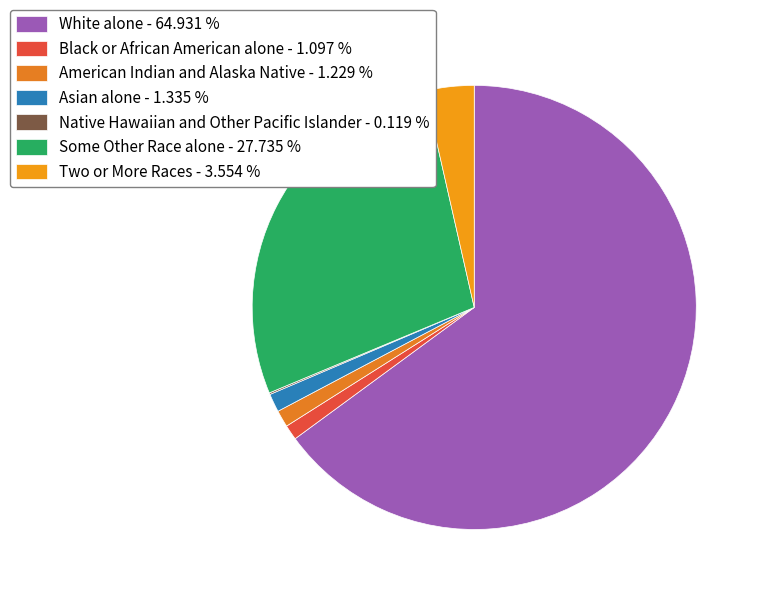

Between American Indian and Alaska Native and Two or More Races, which is larger?

Two or More Races